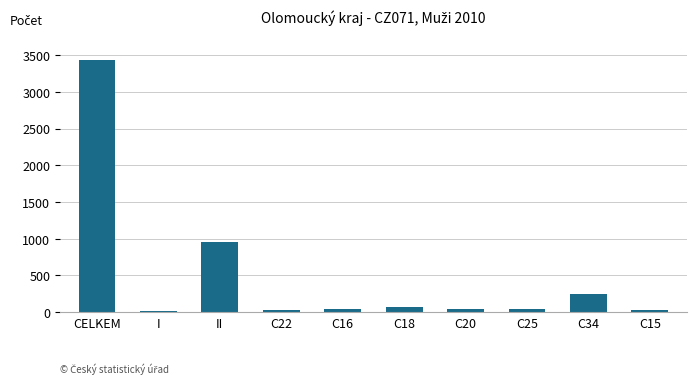

Where does the data first go above 50?

CELKEM